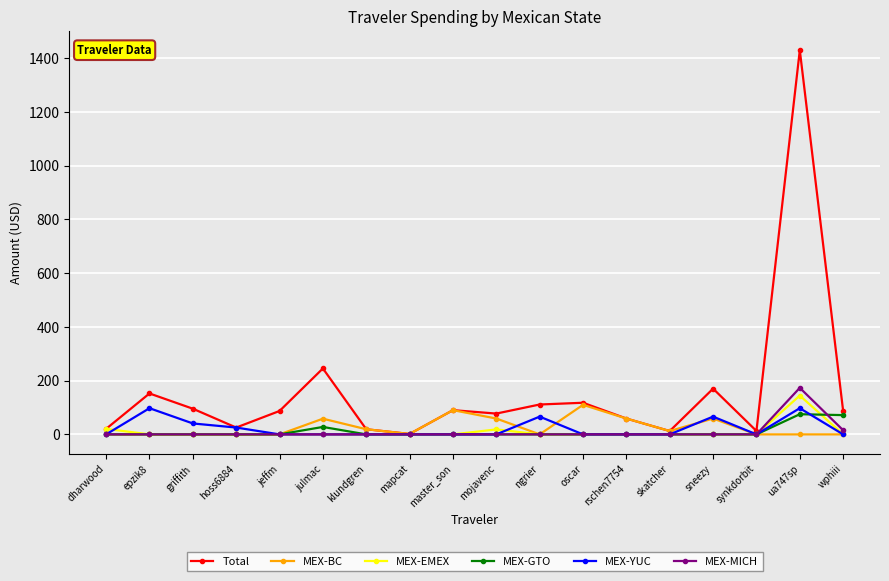

The value of Total at ngrier is 57.9. True or false?

False